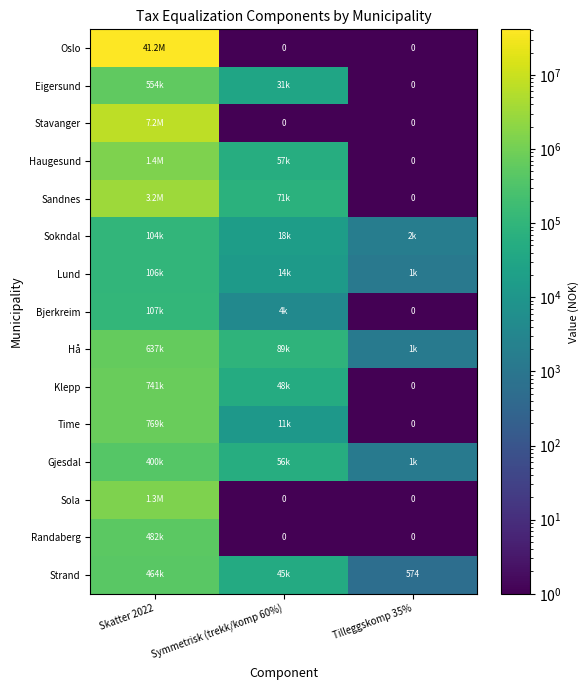

What is the sum of all Gjesdal values?

457753.8